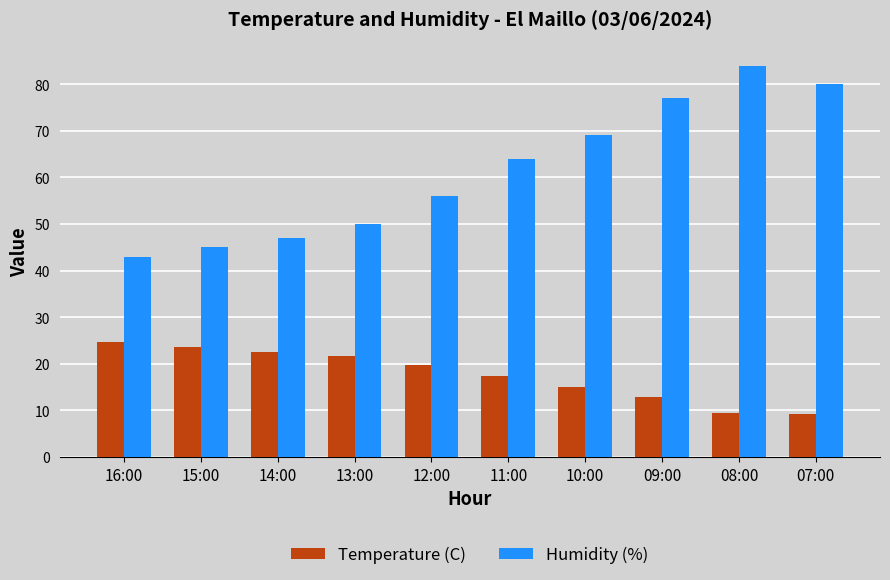

List the series in order of their overall mean, lowest first.

Temperature (C), Humidity (%)